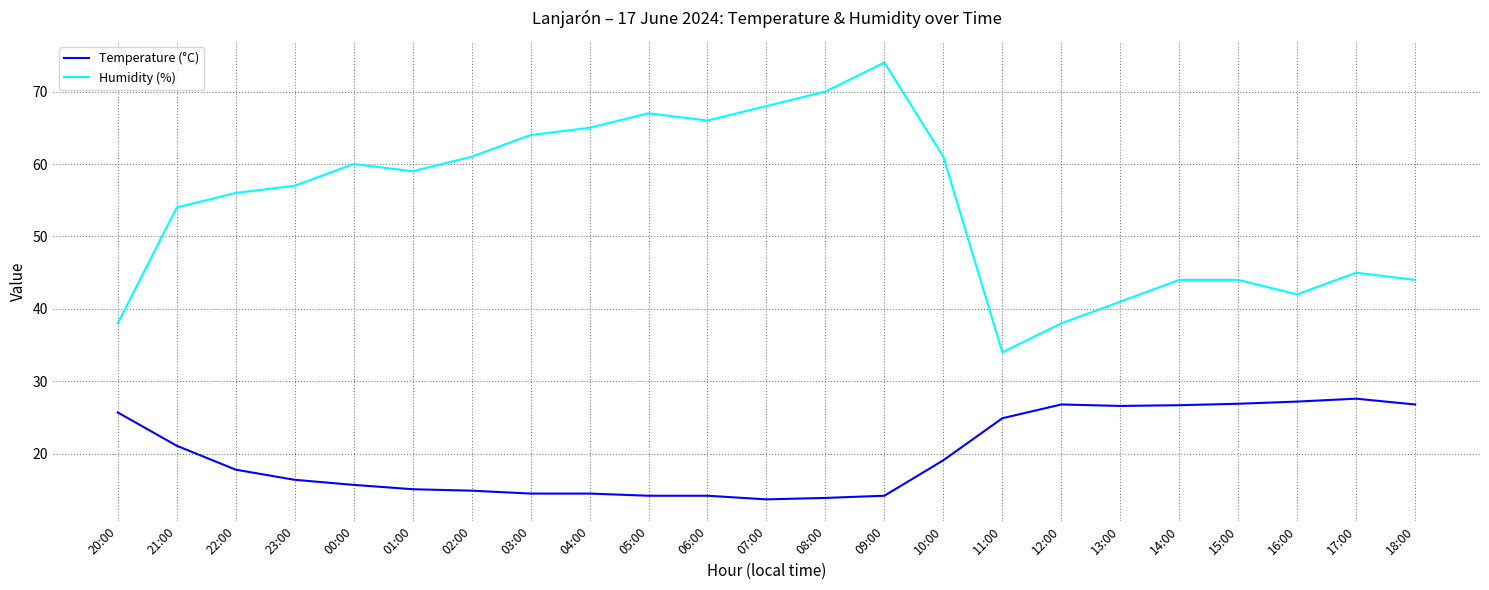

What is the difference between the highest and lowest values at 00:00?

44.3